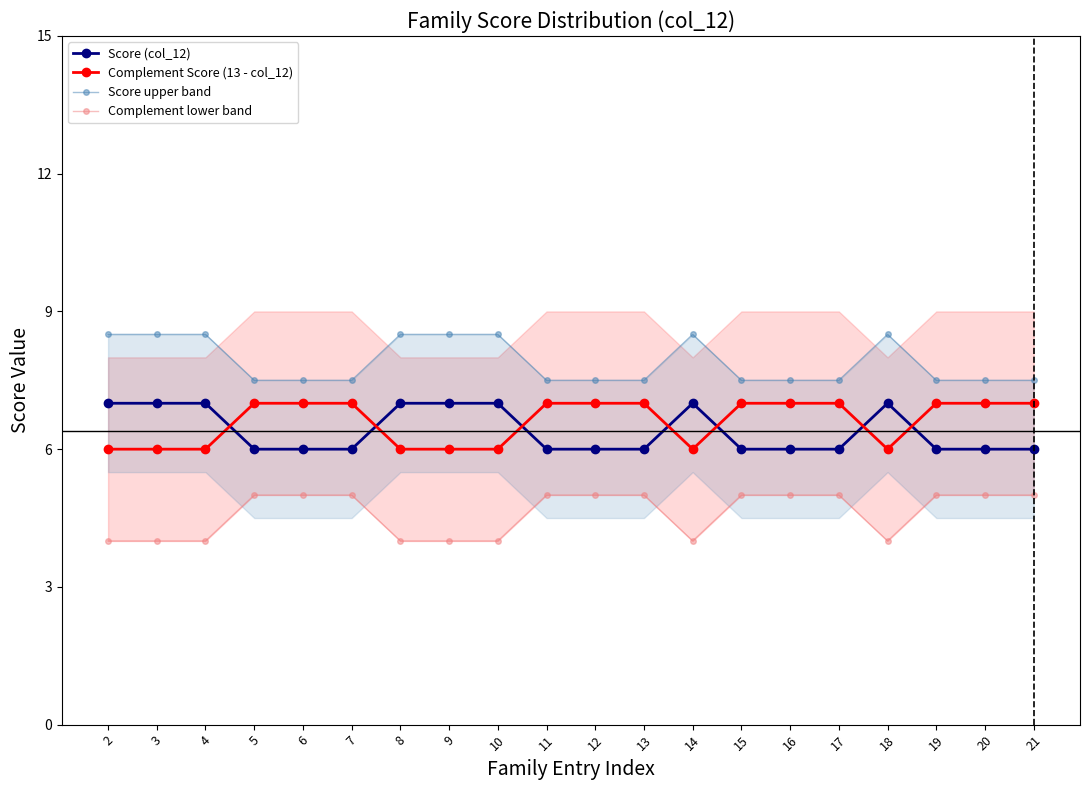

Rank the series at 21 from lowest to highest value.

Complement lower band, Score (col_12), Complement Score (13 - col_12), Score upper band